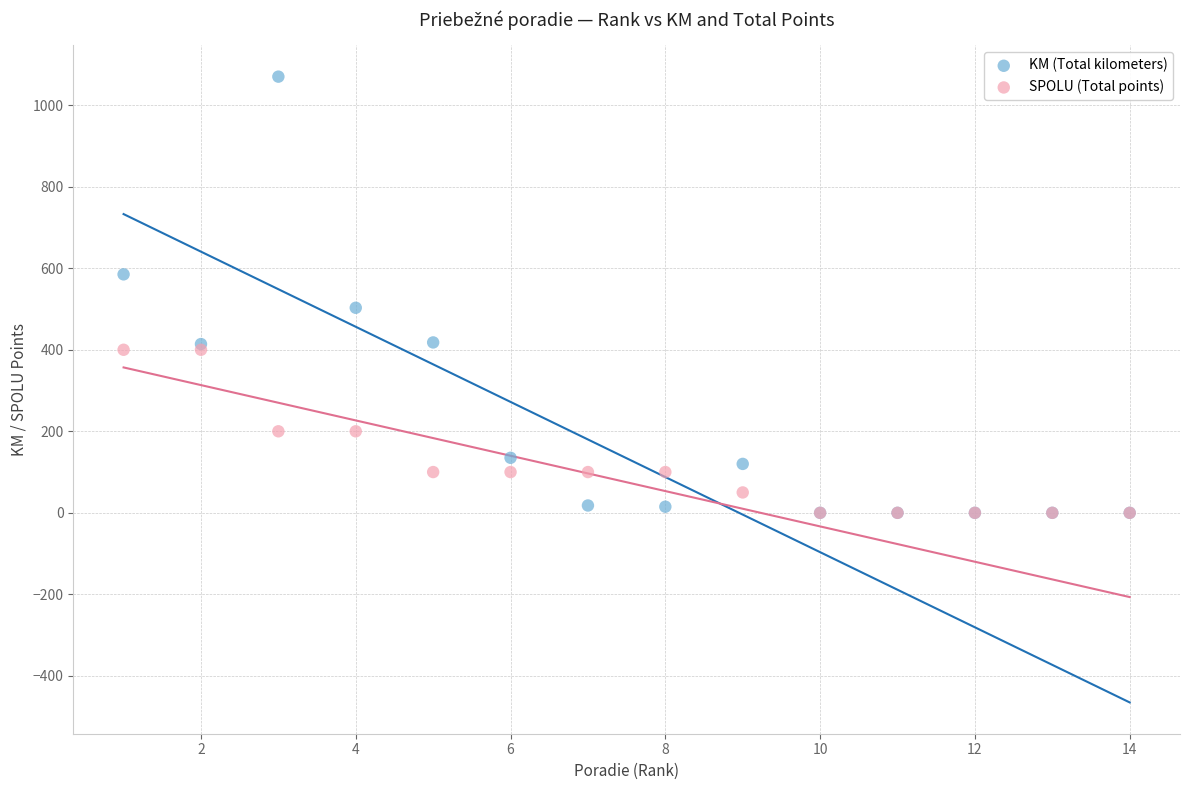

Which series reaches the maximum Y coordinate?

KM (Total kilometers)